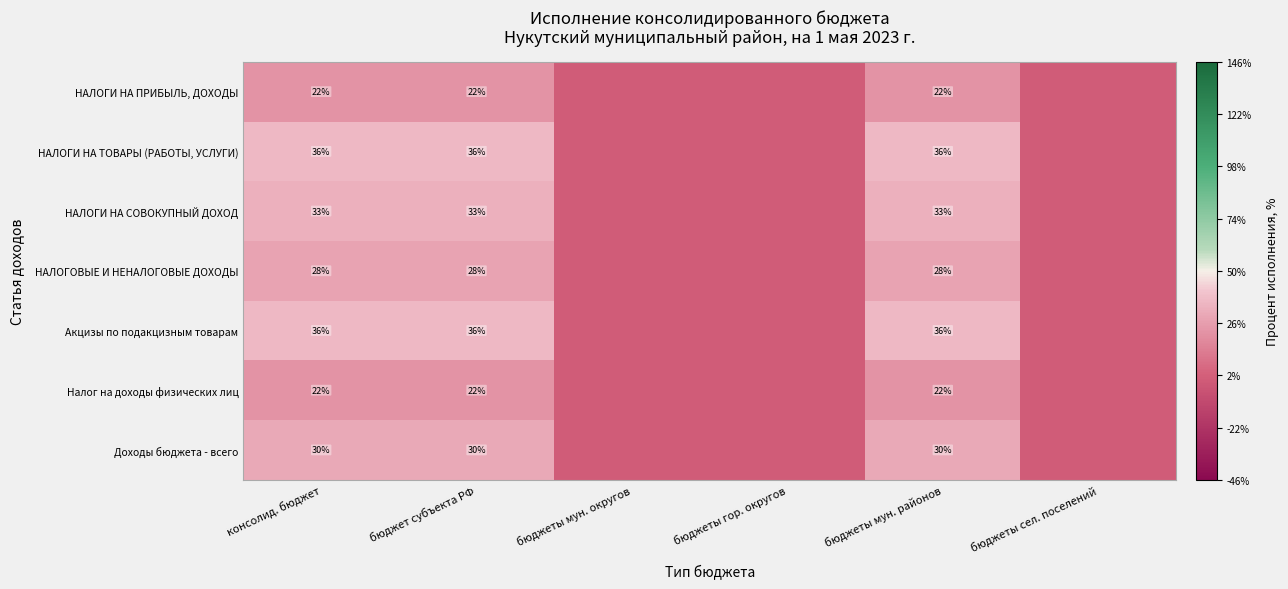

What is the spread (max minus min) of values at бюджеты мун. районов?

14